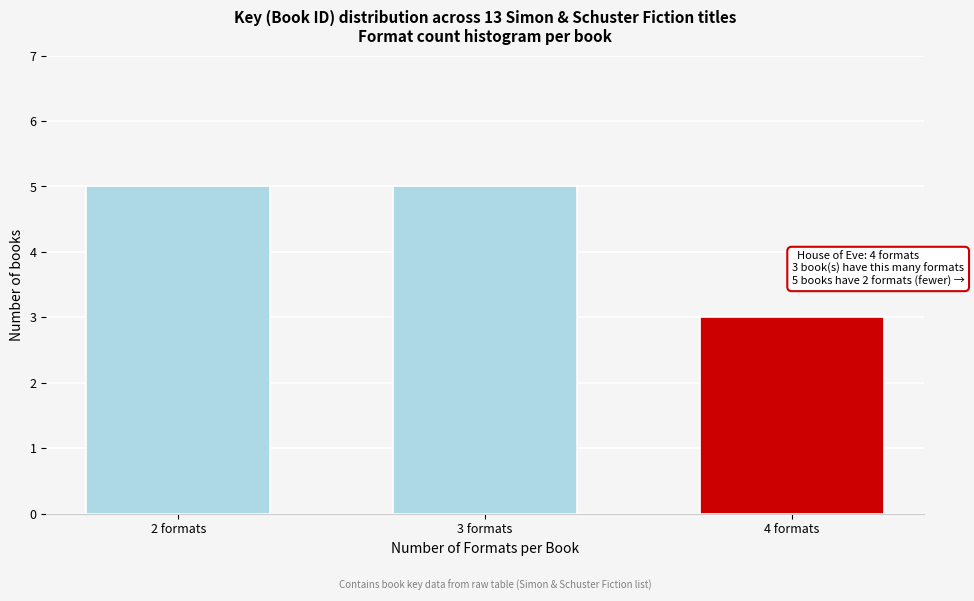

Reading left to right, transcribe all the data shown in this chart.

2 formats=5	3 formats=5	4 formats=3